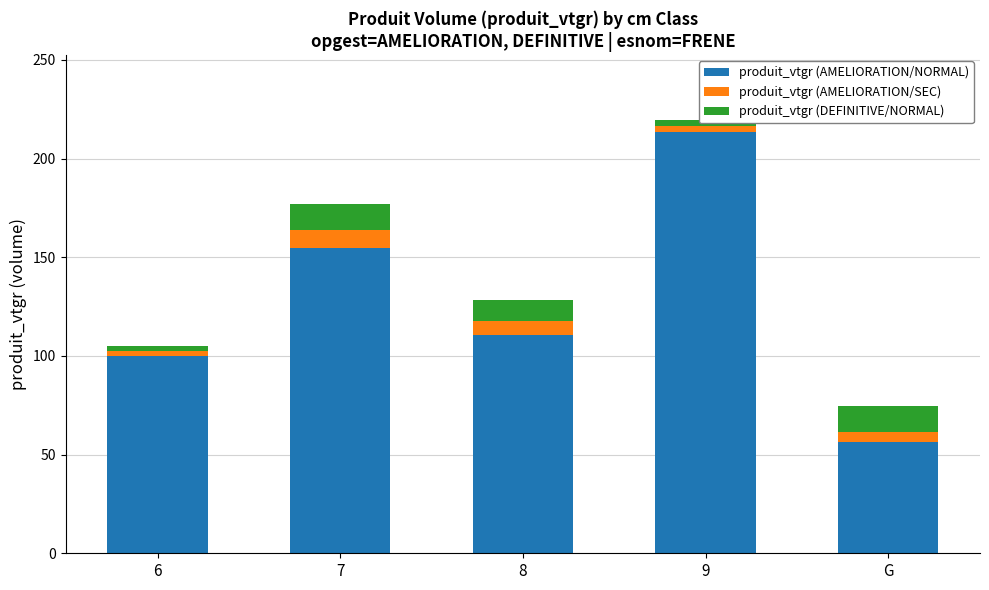

Does the chart contain any negative values?

No